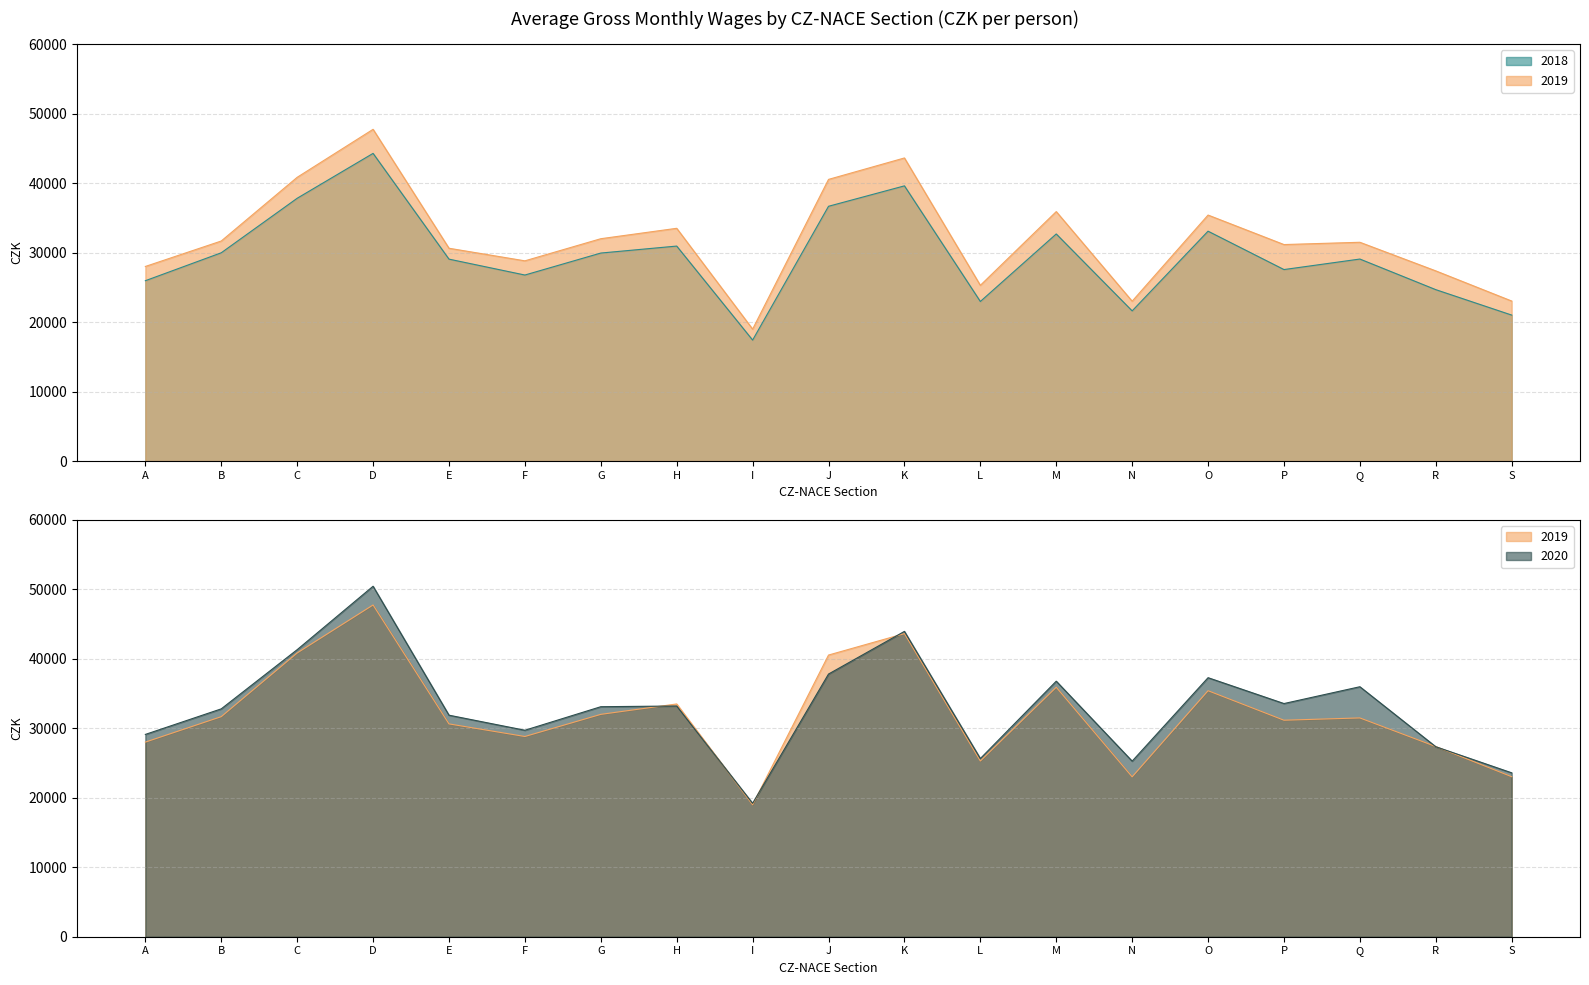

Which category has the highest value across all series?

D